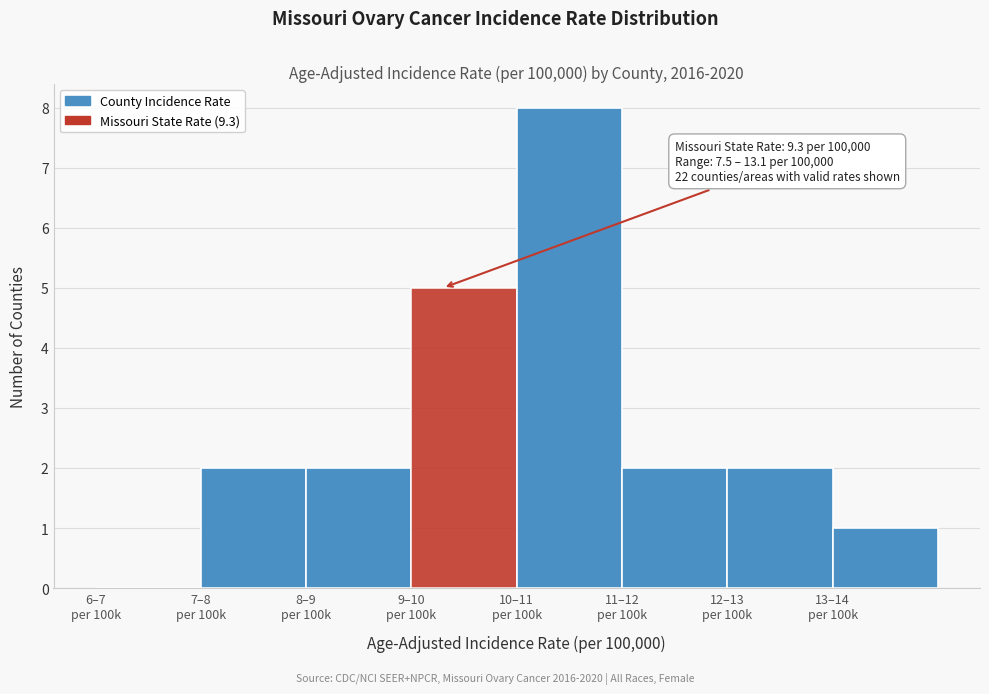

Count the number of categories in the chart.

8